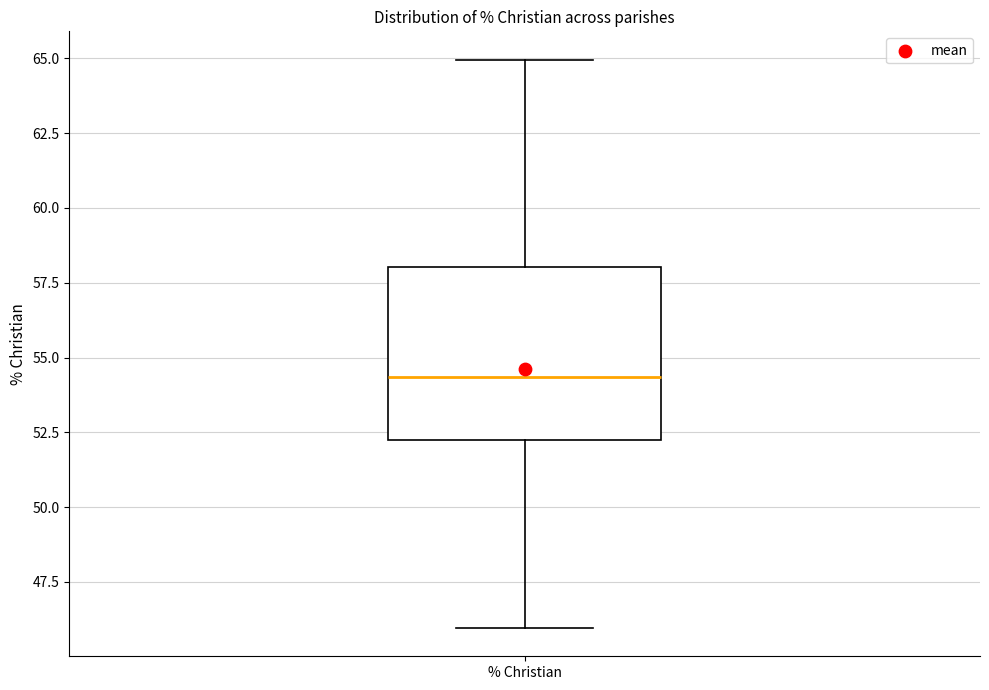

Transcribe this box plot: give where the median line is, the range the box spans, and where the two whiskers end, as read against the y-axis. The values are not printed on the chart, so give them approximately, as read against the axis.

median 54.5, box 52.0 to 58.0, whiskers 46.0 to 65.0